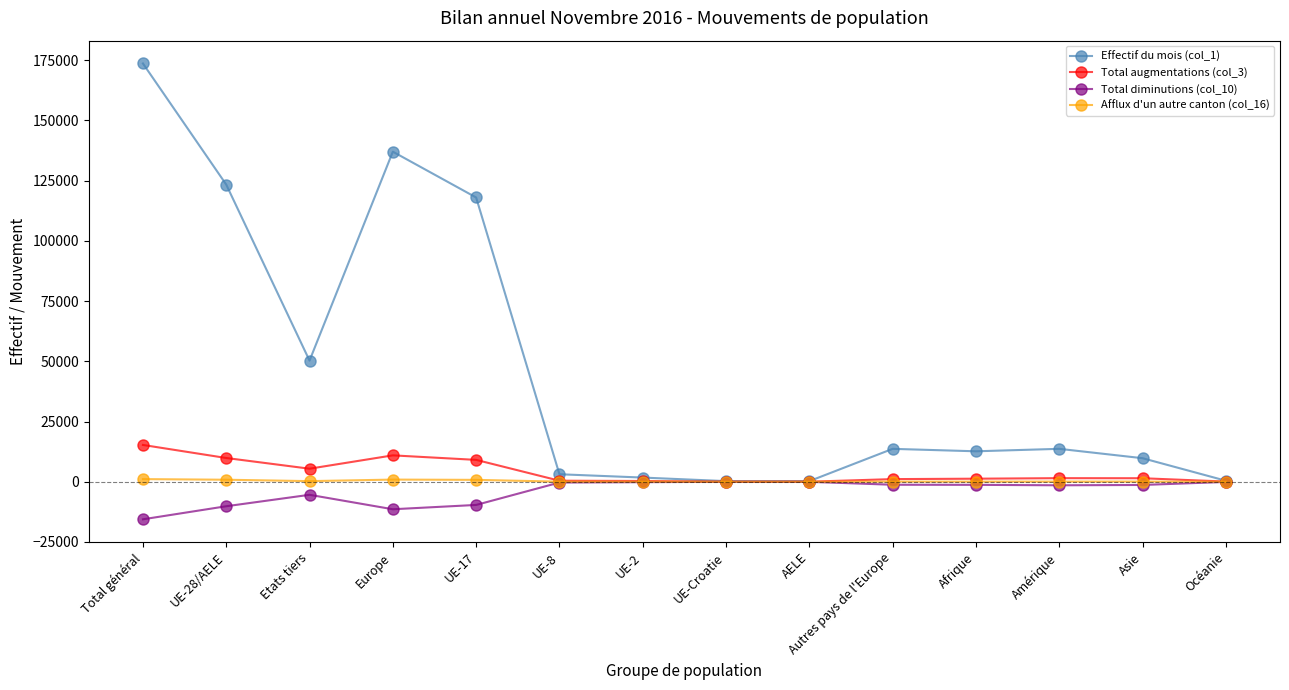

Which series has the largest range (max minus min)?

Effectif du mois (col_1)